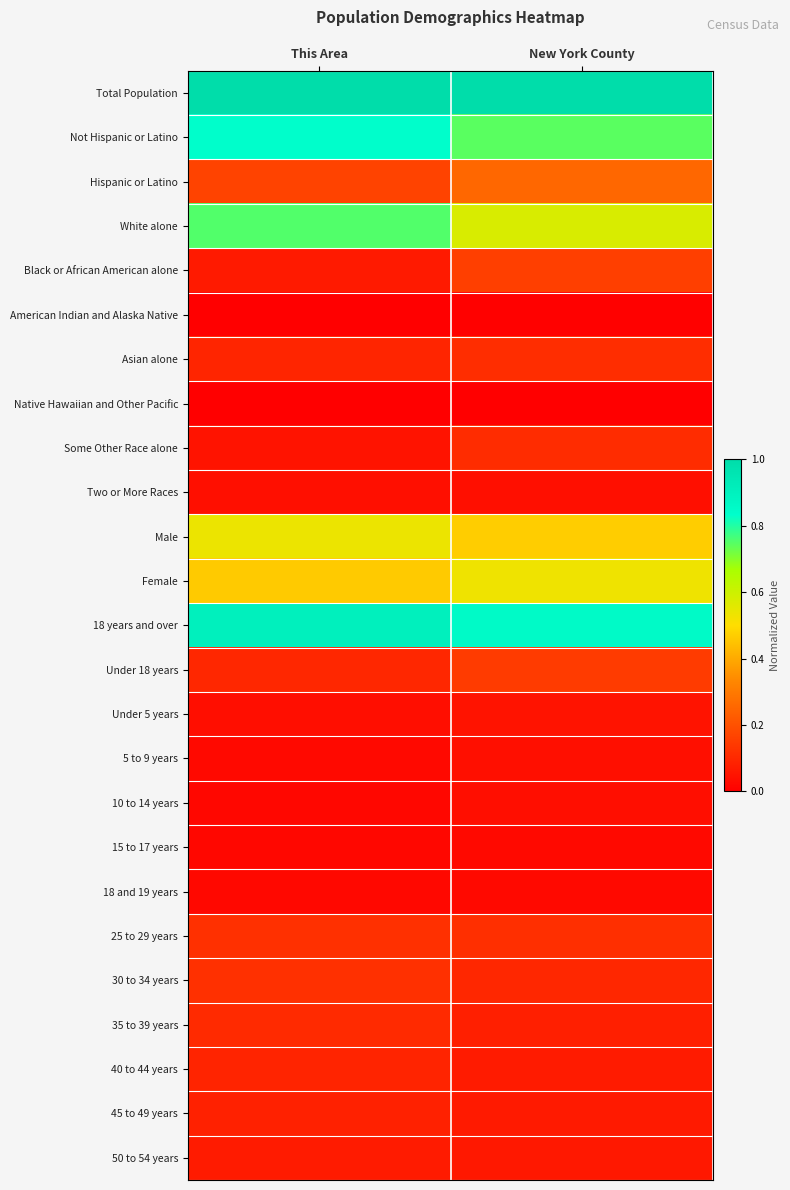

At which category is the sum across all series the highest?

This Area